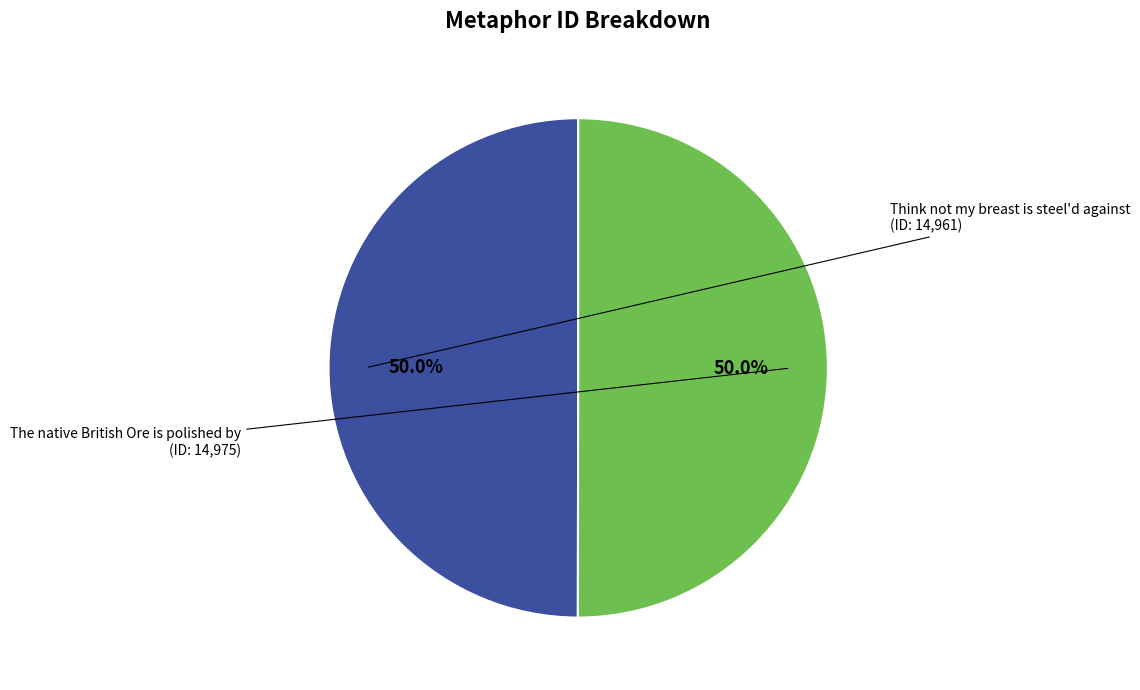

What is the ratio of the value at The native British Ore is polished by to the value at Think not my breast is steel'd against?

1.0